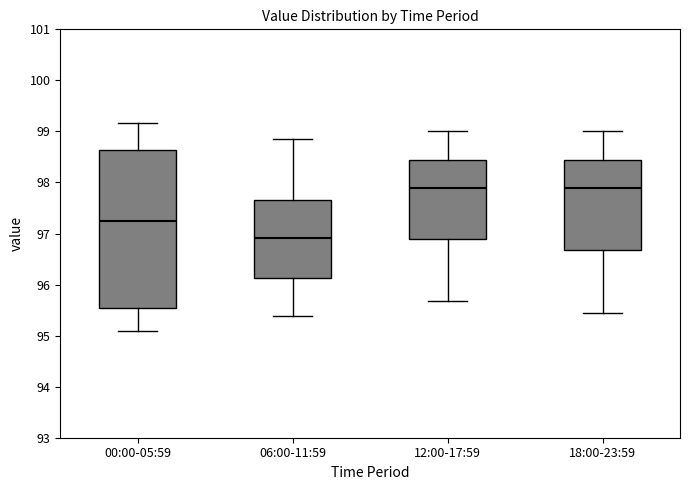

Which box has the lowest median line?

06:00-11:59